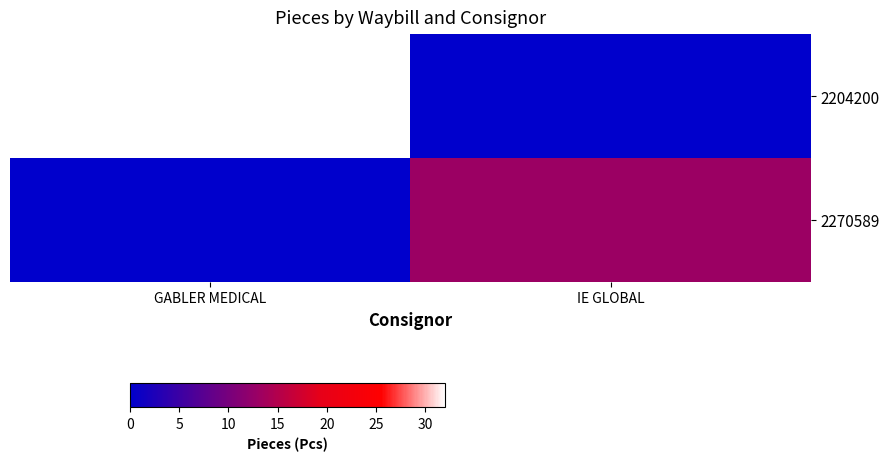

Reading right to left, list all the values displayed in this chart.

2204200: IE GLOBAL=0	GABLER MEDICAL=32
2270589: IE GLOBAL=13	GABLER MEDICAL=0